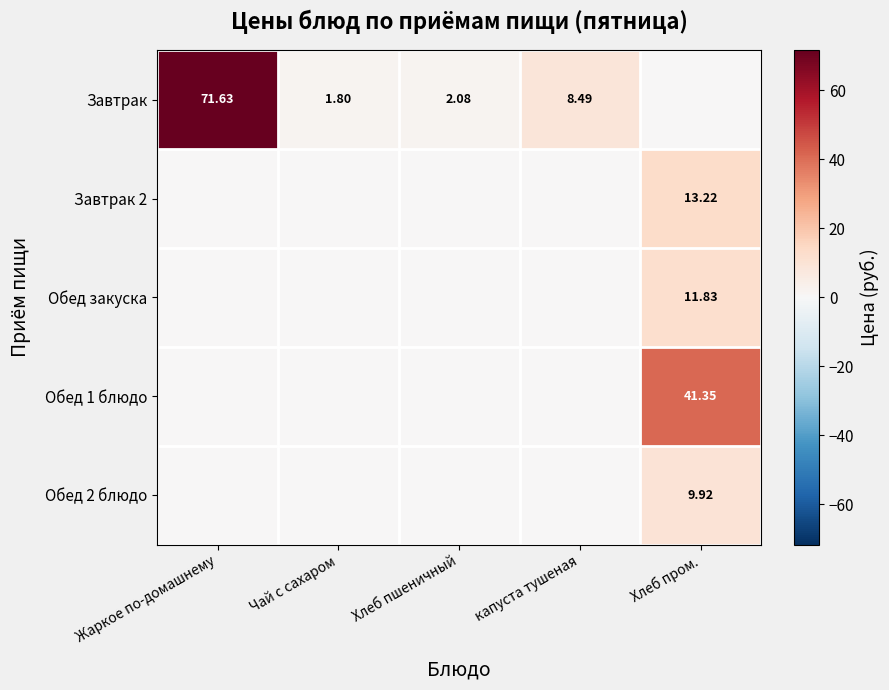

What is the spread (max minus min) of values at капуста тушеная?

8.5